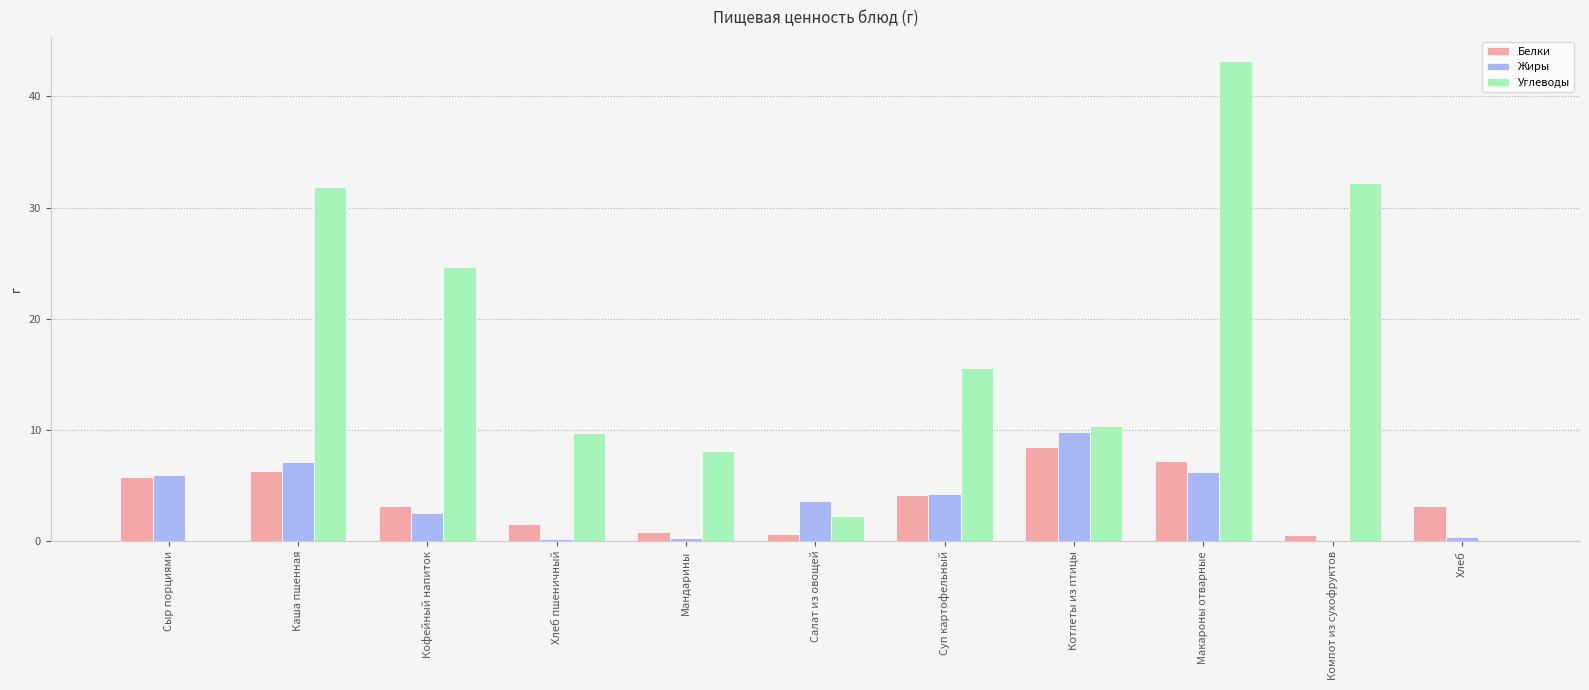

What are all the series names shown in the legend?

Белки, Жиры, Углеводы